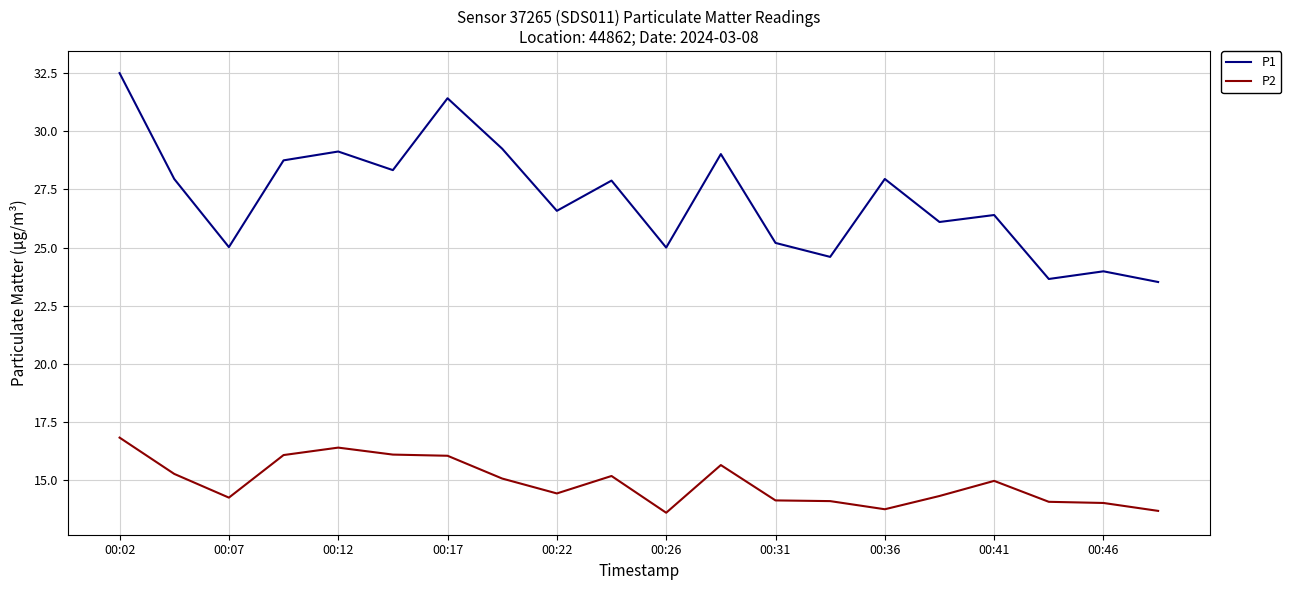

Rank the series by their average value, from lowest to highest.

P2, P1